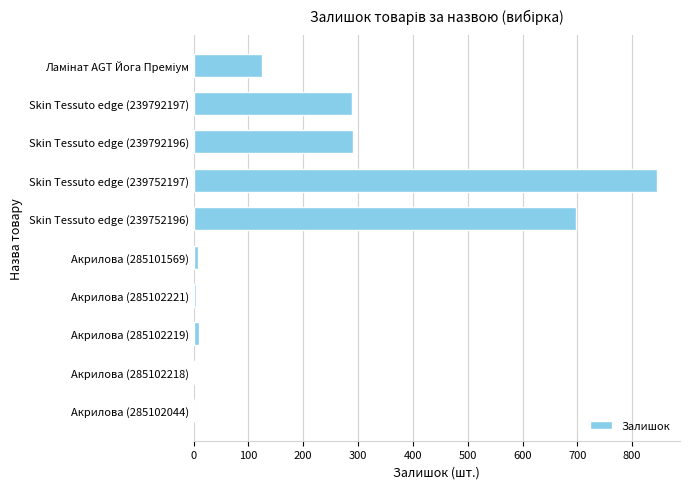

True or false: the data shows 845 at Skin Tessuto edge (239752197).

True